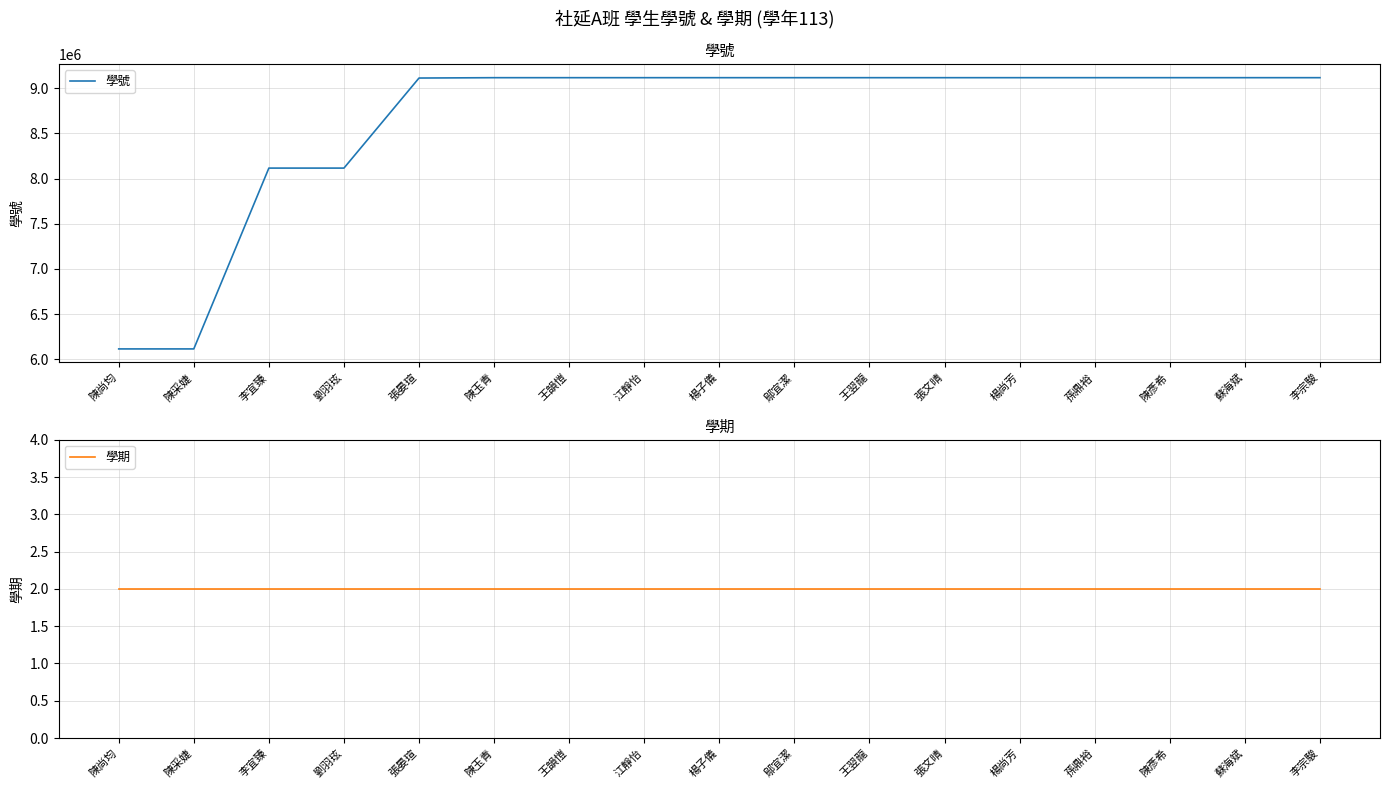

List the series in order of their overall mean, lowest first.

學期, 學號